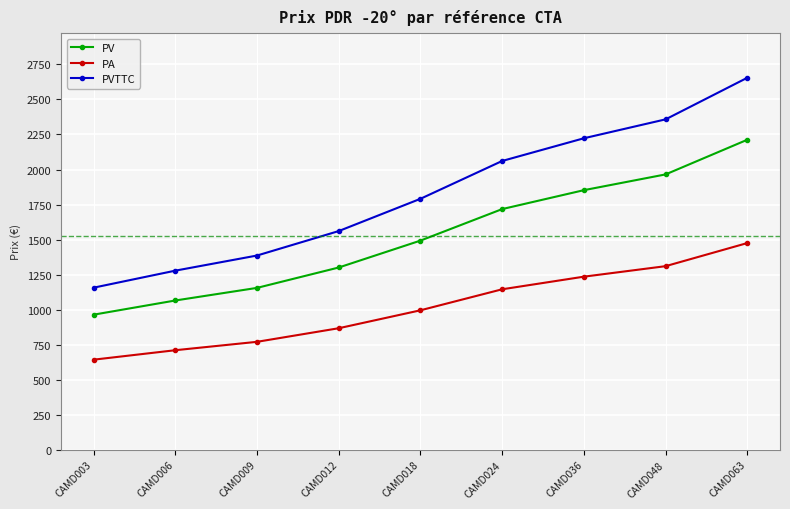

At which label is PV closest to 1588?

CAMD018